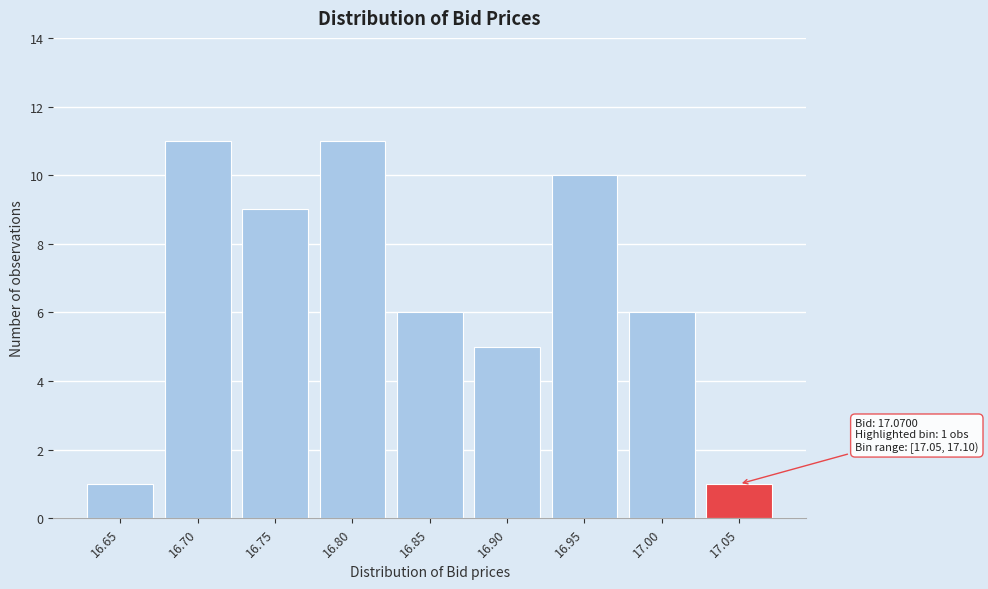

Reading left to right, list all the values displayed in this chart.

1	11	9	11	6	5	10	6	1